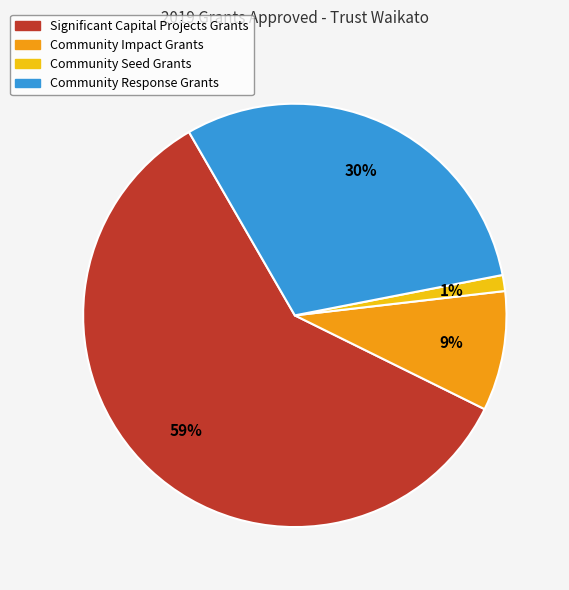

Is there any slice that represents more than half of the pie?

Yes